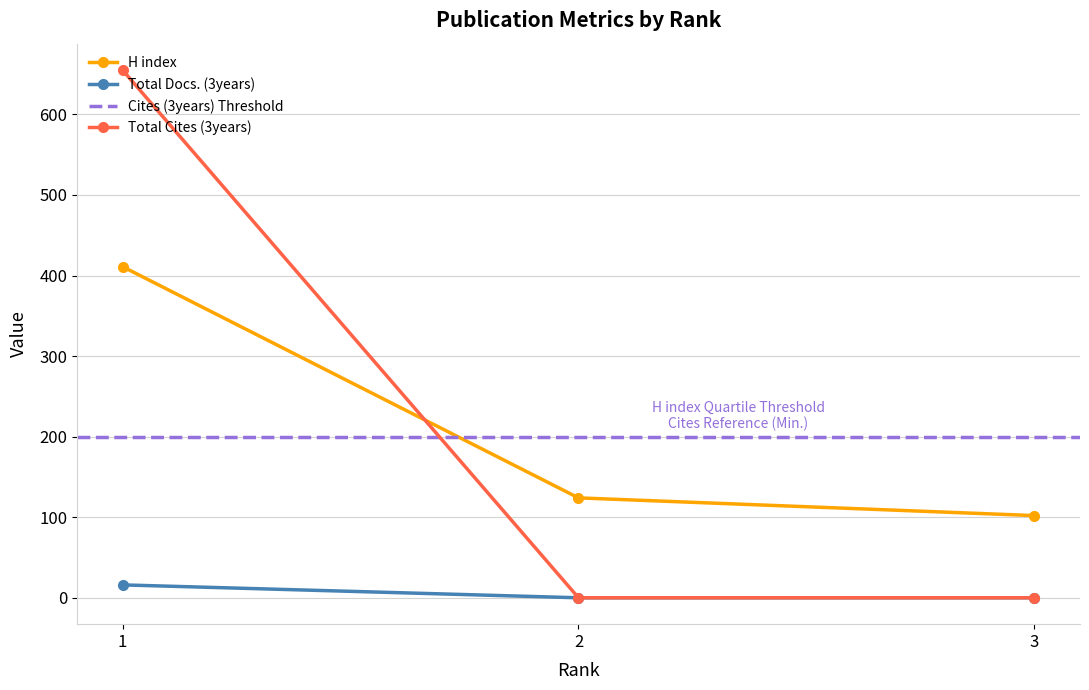

How many values in the Total Cites (3years) series exceed 0?

1